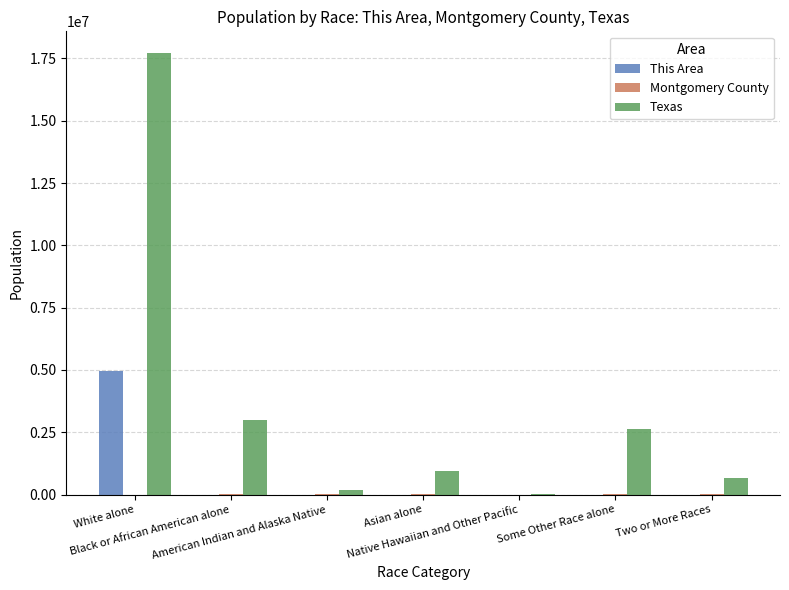

Which series has the largest total across all categories?

Texas